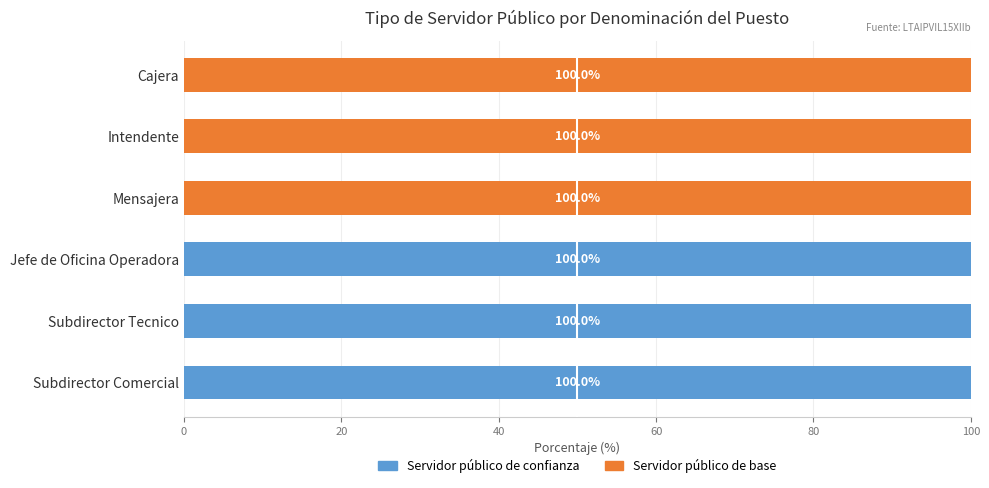

How many series are shown in this chart?

2